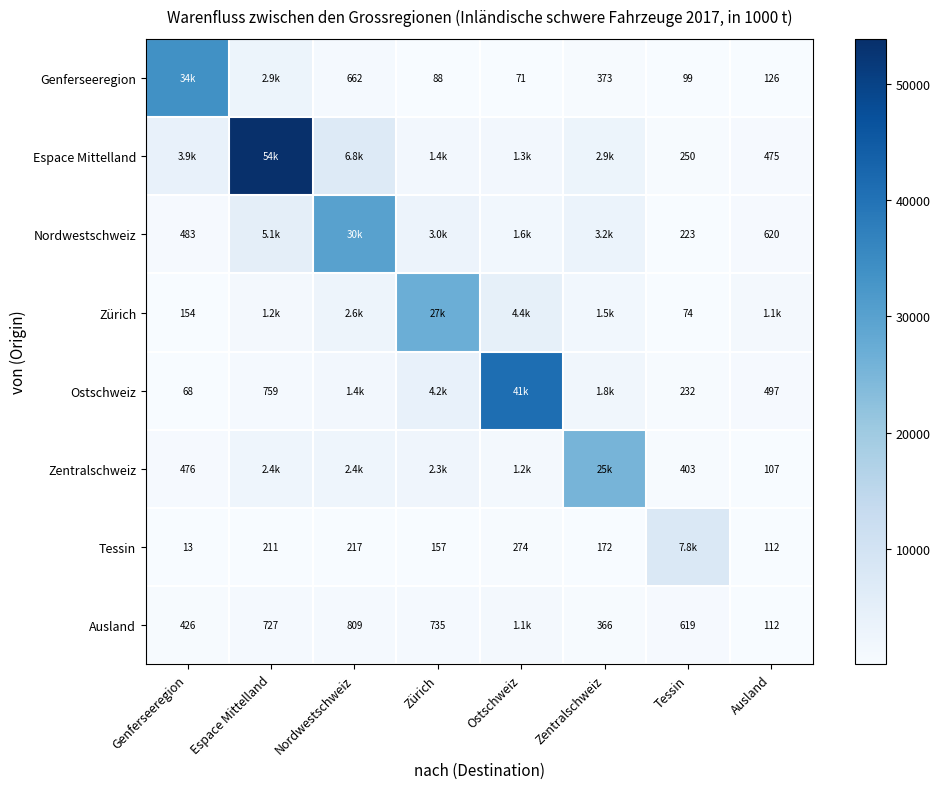

Is the value of Genferseeregion at Zentralschweiz greater than the value of Tessin at Espace Mittelland?

Yes